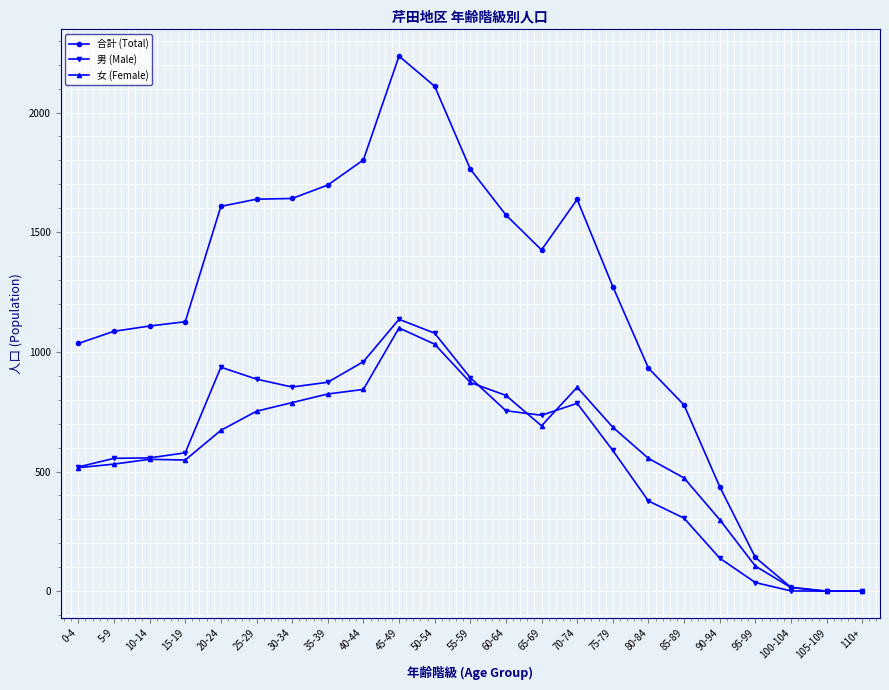

Count the number of data series in this chart.

3